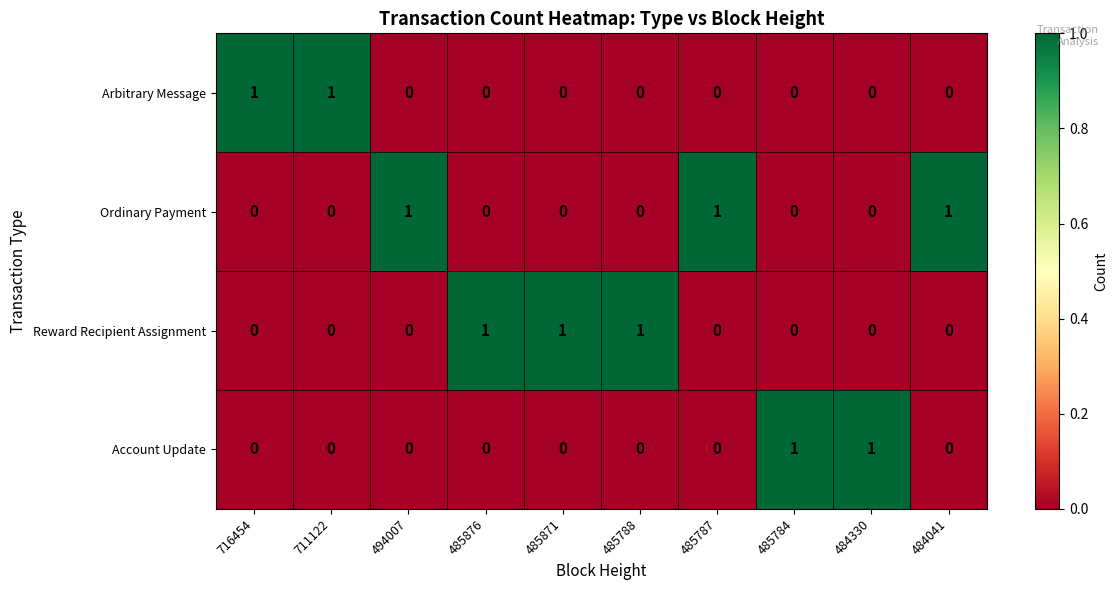

At how many categories does at least one series exceed 0?

10